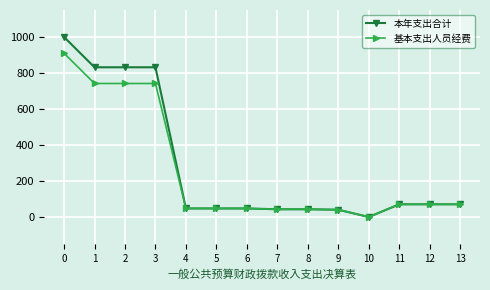

At how many categories does at least one series exceed 414?

4